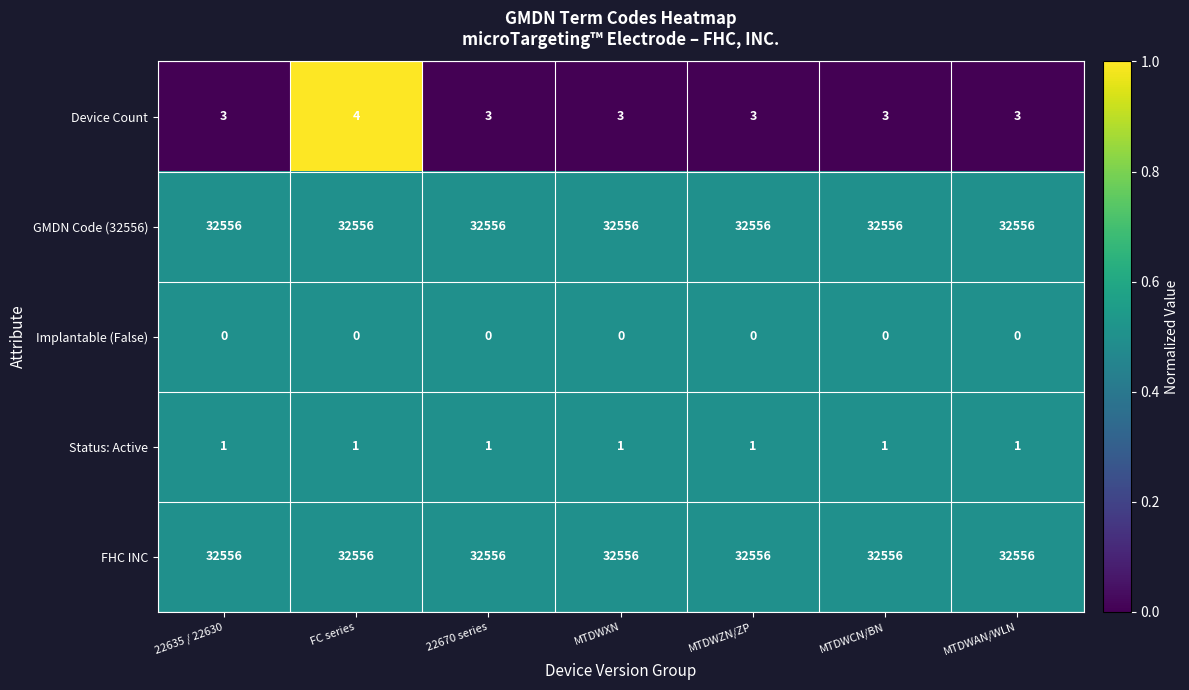

What is the sum of the FHC INC values at MTDWXN and MTDWZN/ZP?

65112